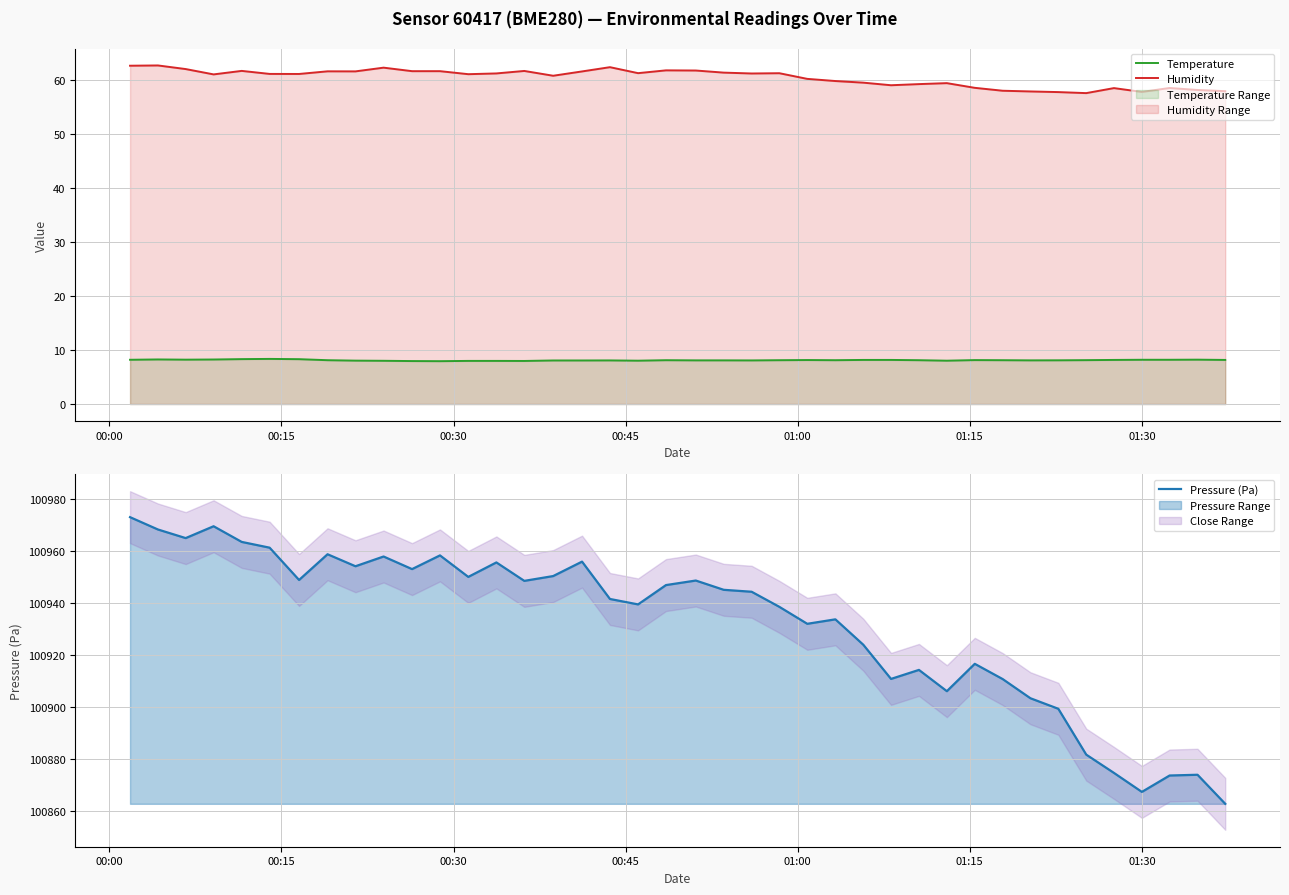

True or false: Temperature and Humidity cross at least once.

False